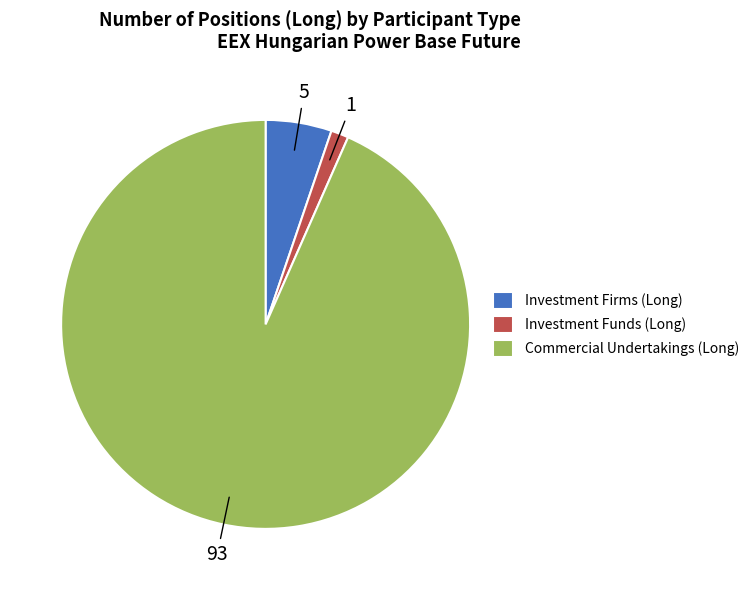

Count the number of slices in the pie.

3